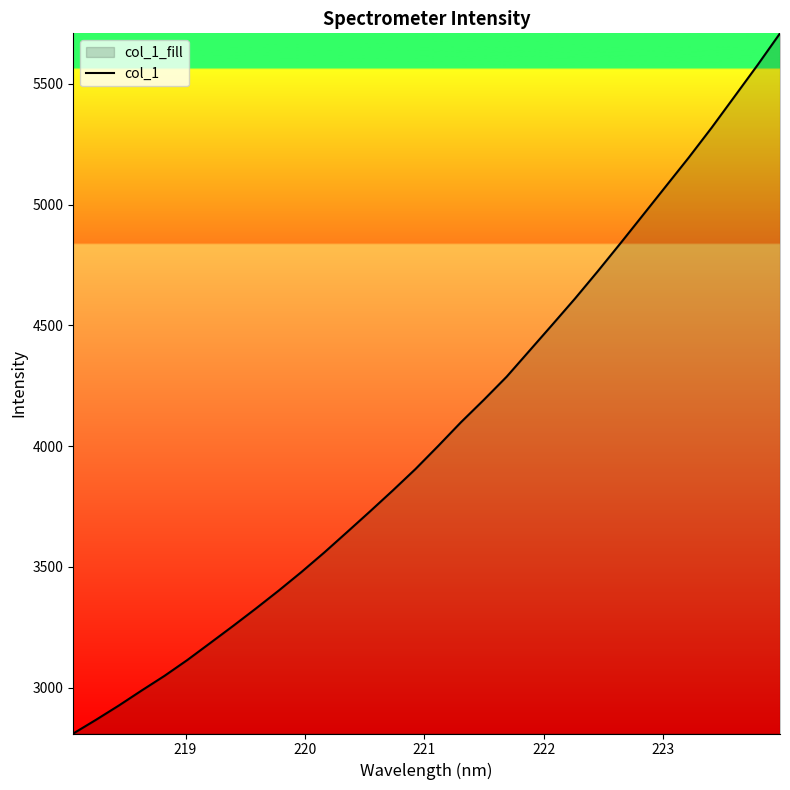

How many lines are shown in the chart?

1